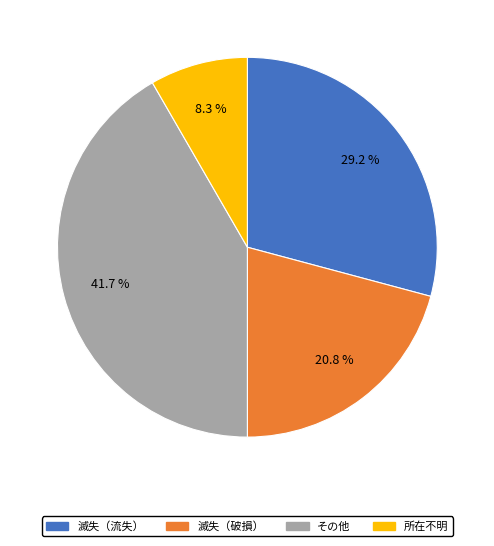

Which category has the biggest portion of the pie?

その他